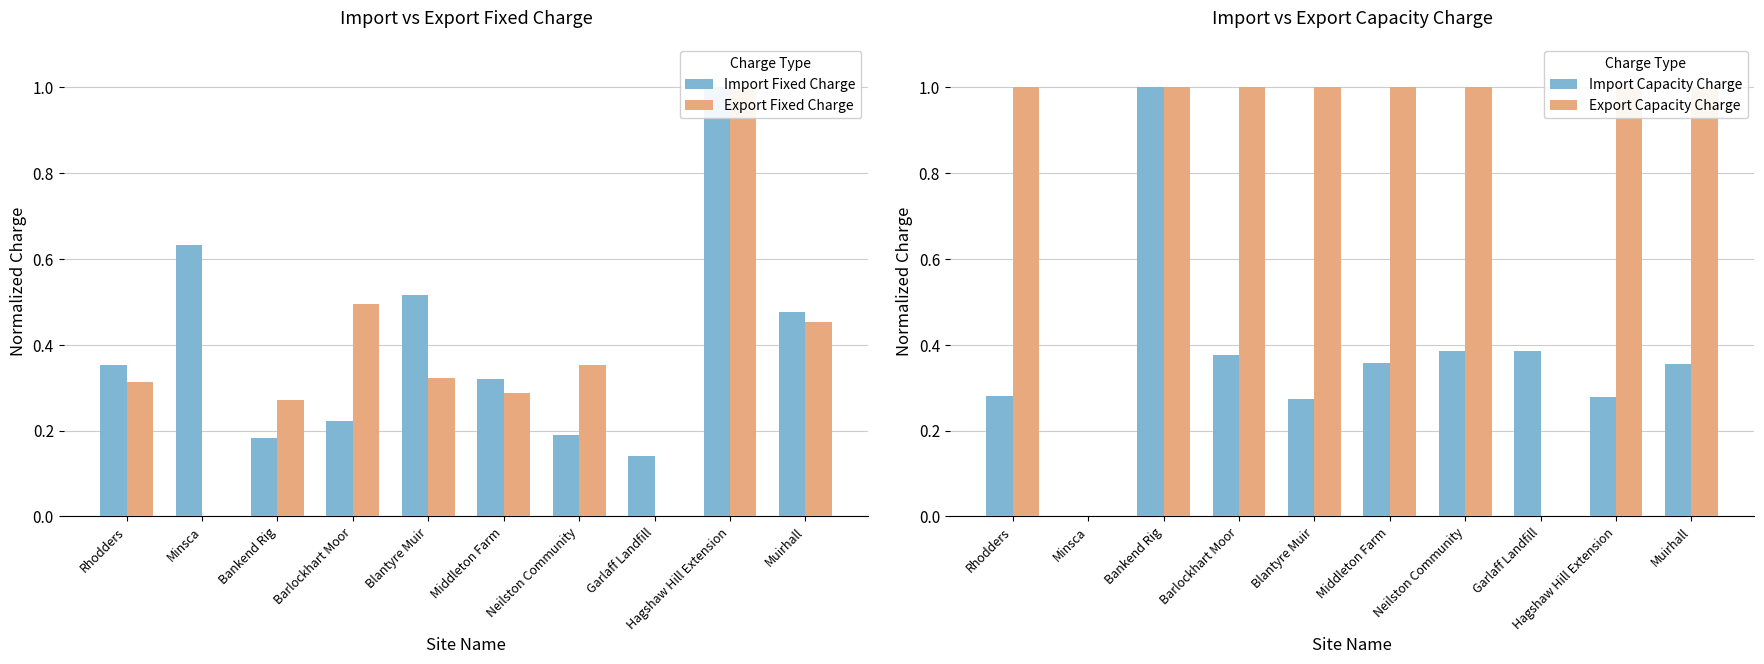

What value does the Export Capacity Charge series have at Hagshaw Hill Extension?

1.0